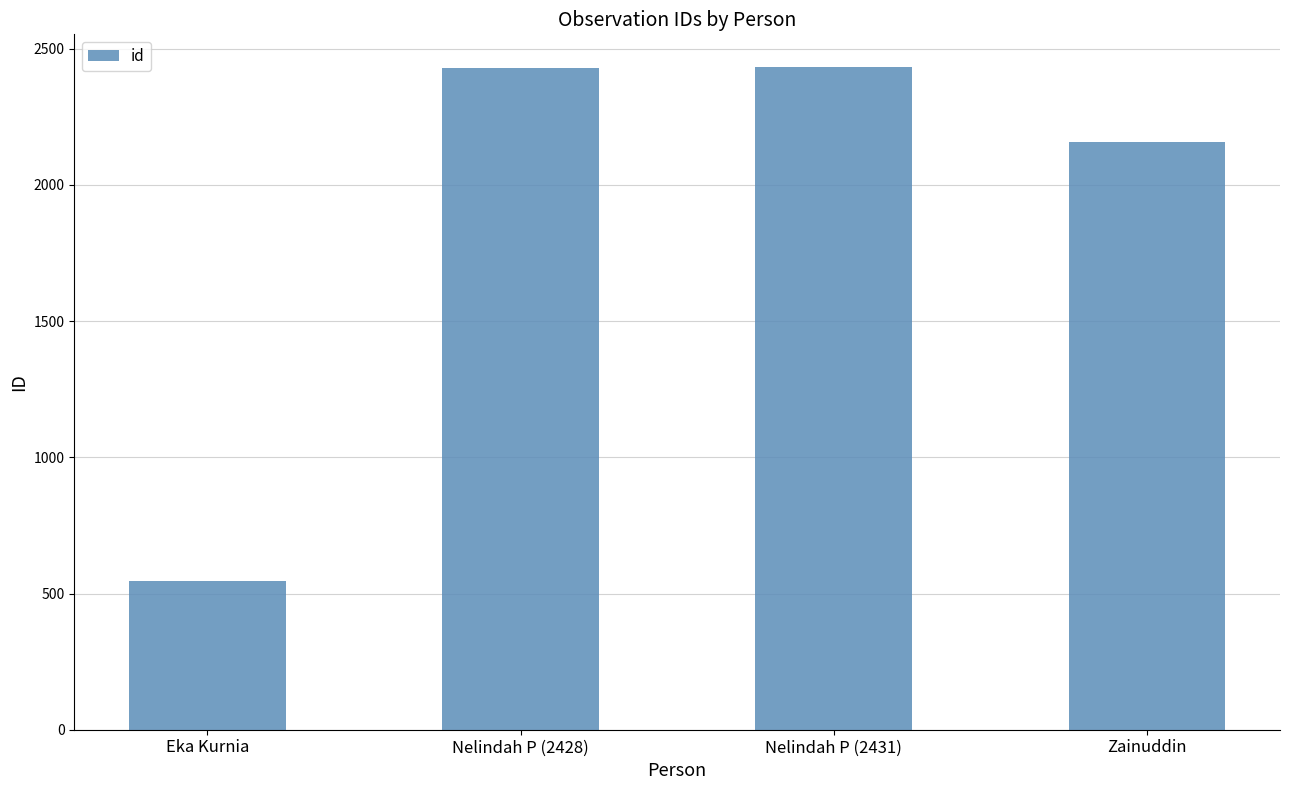

Which label corresponds to the smallest value in the chart?

Eka Kurnia